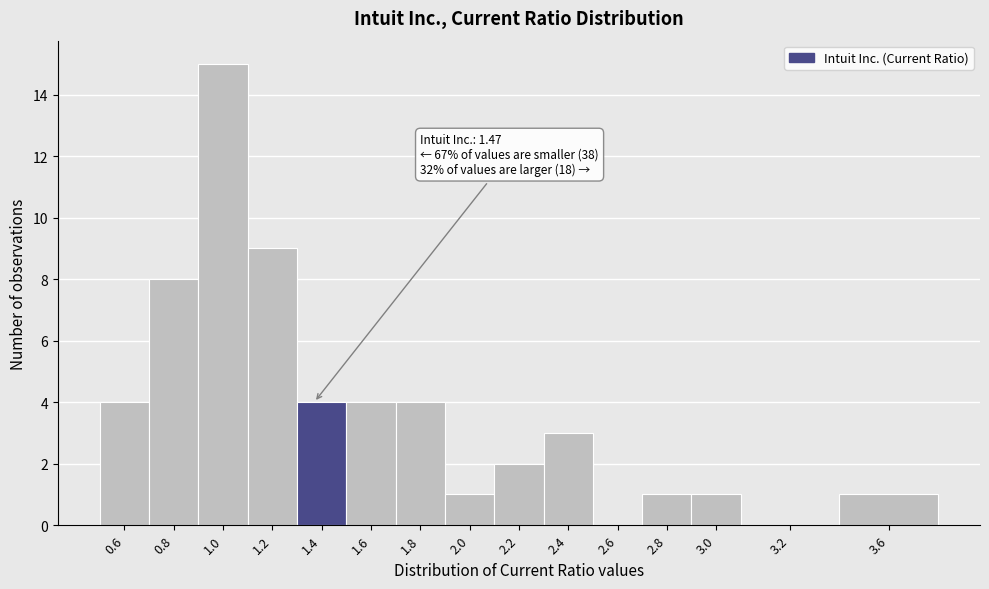

Reading left to right, transcribe all the data shown in this chart.

0.6=4	0.8=8	1.0=15	1.2=9	1.4=4	1.6=4	1.8=4	2.0=1	2.2=2	2.4=3	2.6=0	2.8=1	3.0=1	3.2=0	3.6=1